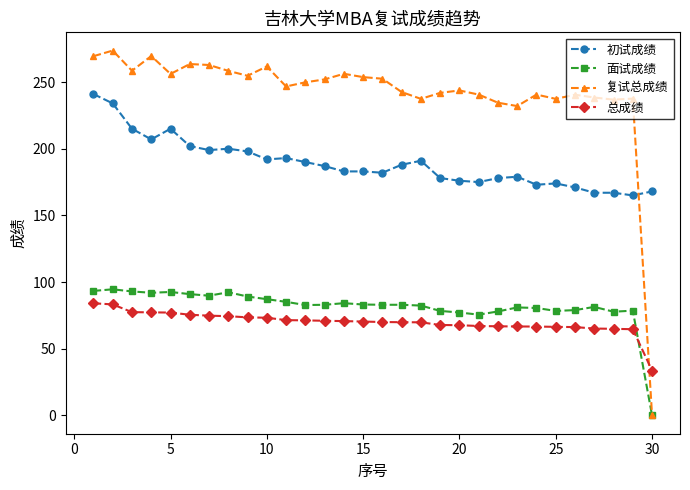

True or false: 初试成绩 has more than 0 interior local peaks.

True